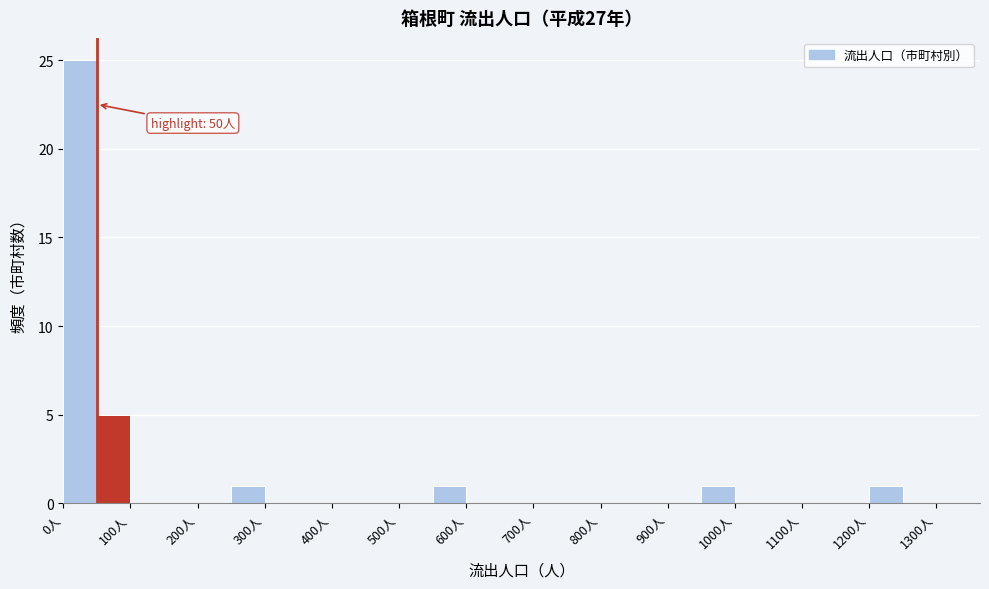

Over which range of the x-axis is the bar tallest?

0 to 50